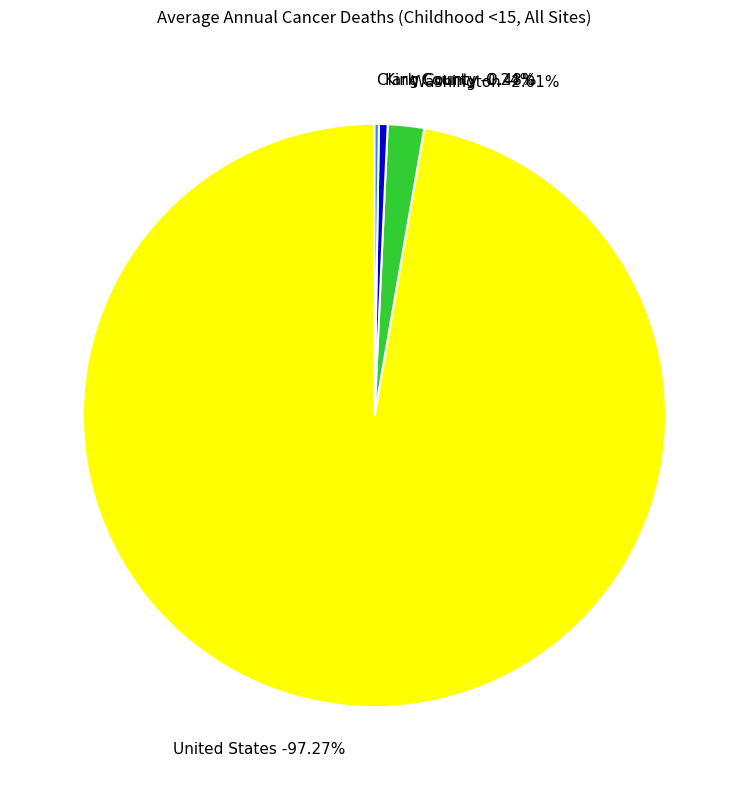

How many slices are in this pie chart?

4